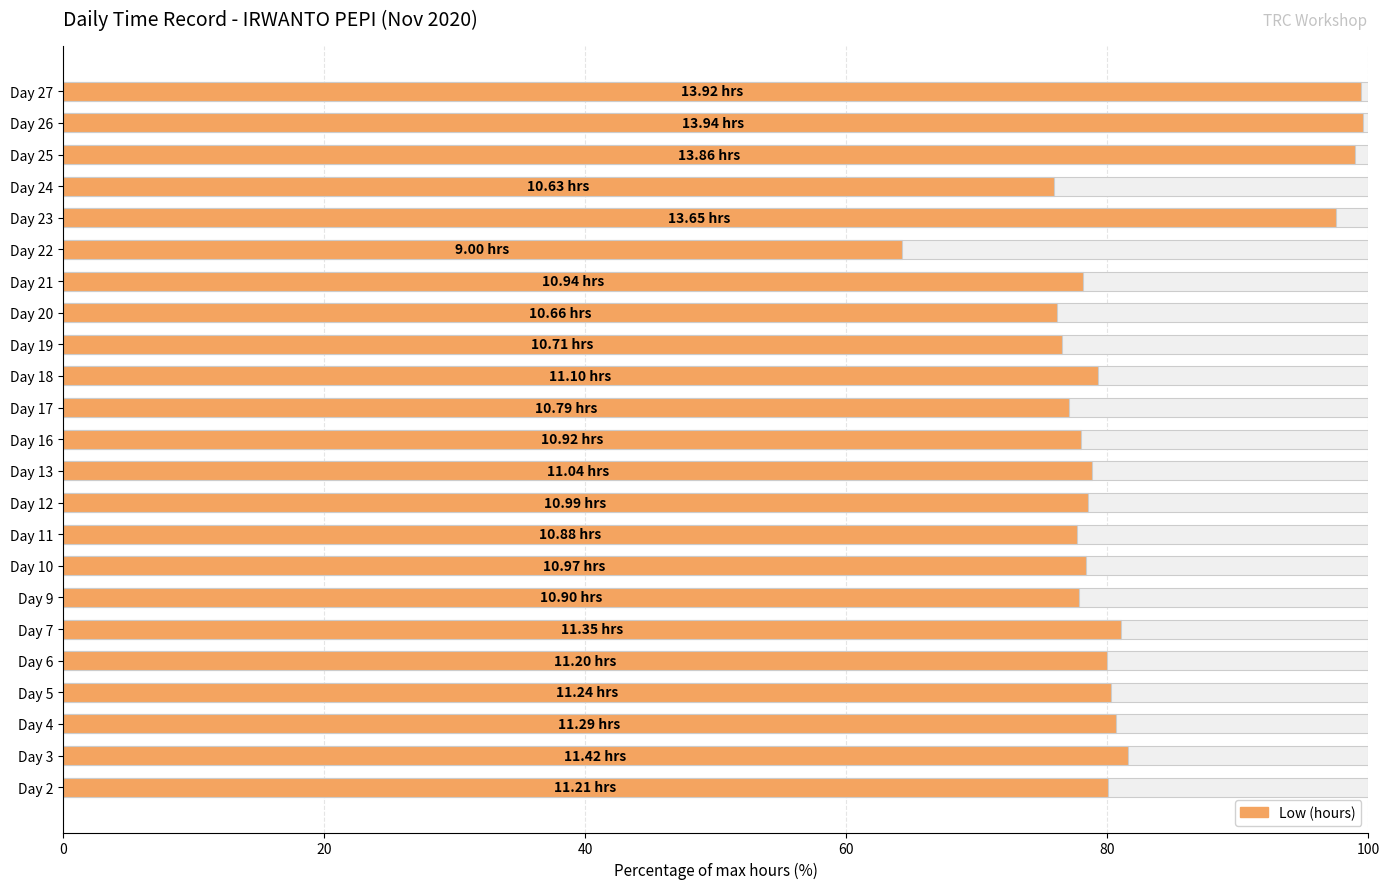

How many values are below 78?

7